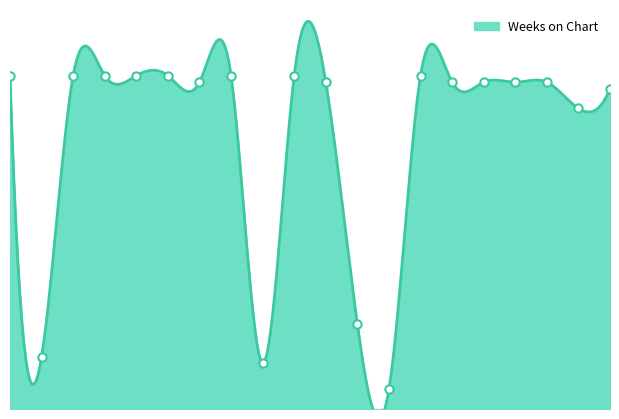

At which label is the value closest to 27?

12